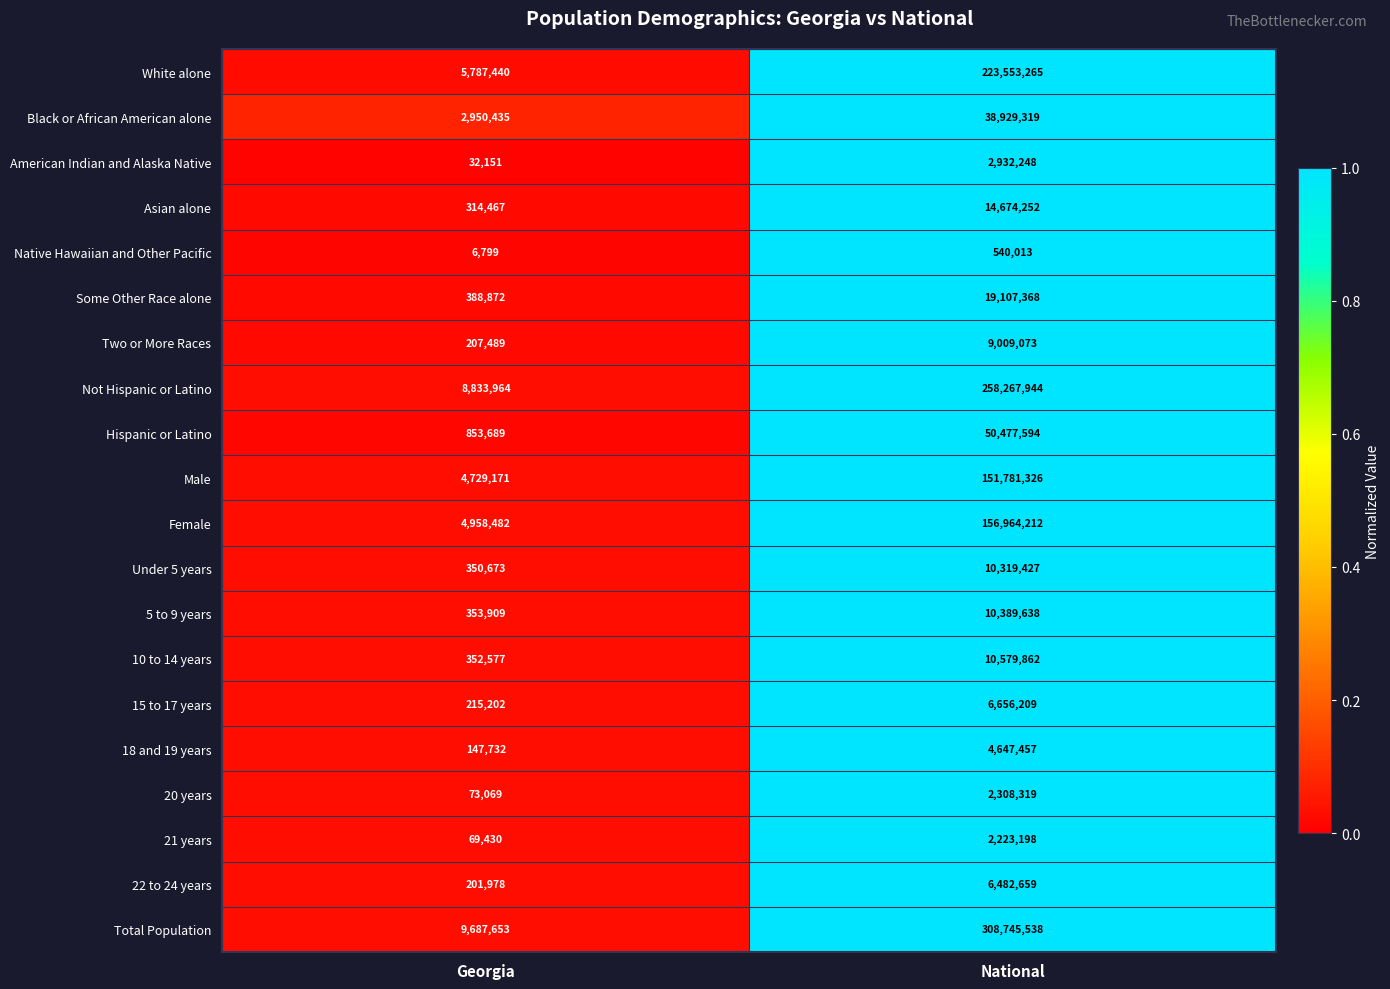

How many data points does each series have?

2